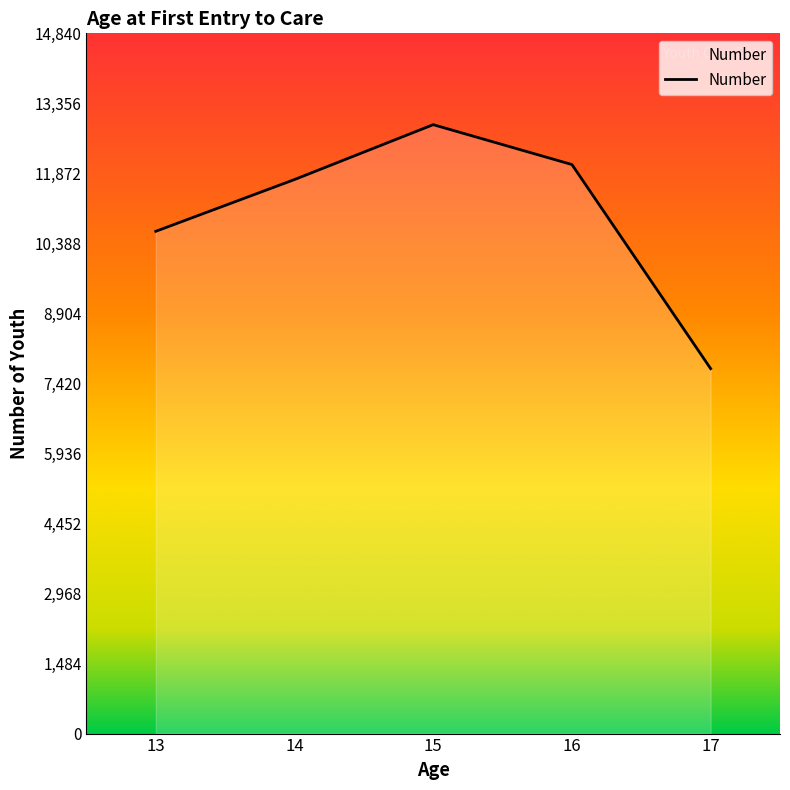

The value at 14 is 11741. True or false?

True